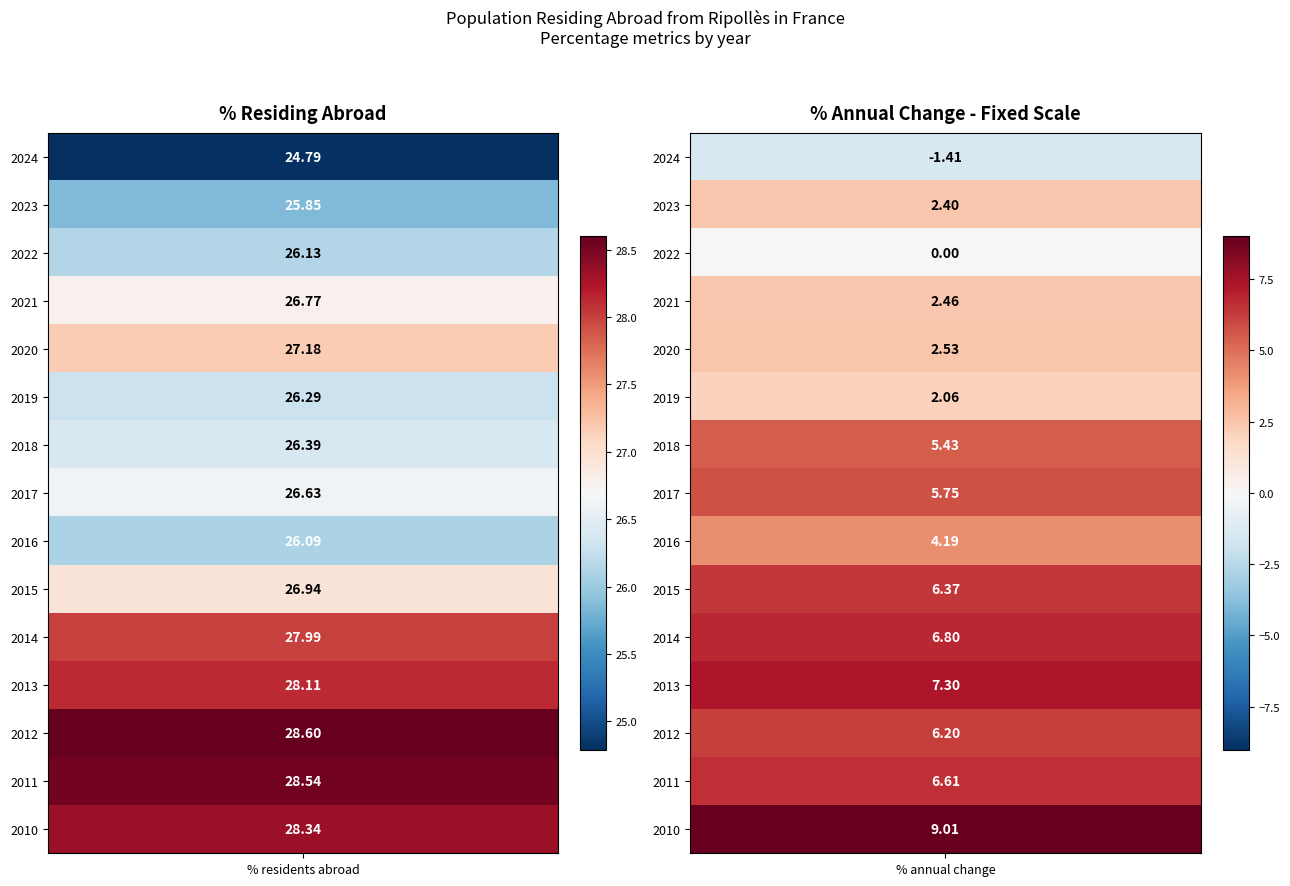

Reading left to right, transcribe all the data shown in this chart.

2024: 24.8	-1.4
2023: 25.9	2.4
2022: 26.1	0.0
2021: 26.8	2.5
2020: 27.2	2.5
2019: 26.3	2.1
2018: 26.4	5.4
2017: 26.6	5.8
2016: 26.1	4.2
2015: 26.9	6.4
2014: 28.0	6.8
2013: 28.1	7.3
2012: 28.6	6.2
2011: 28.5	6.6
2010: 28.3	9.0